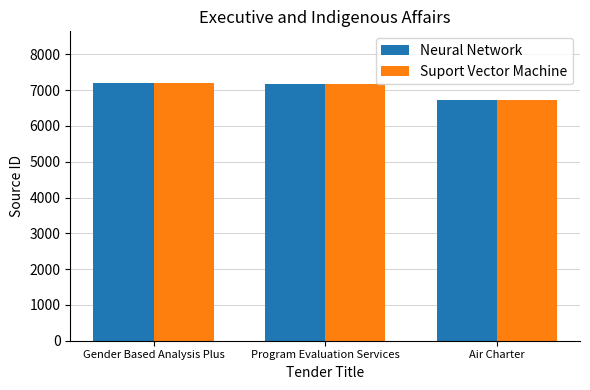

What is the greatest value displayed?

7204